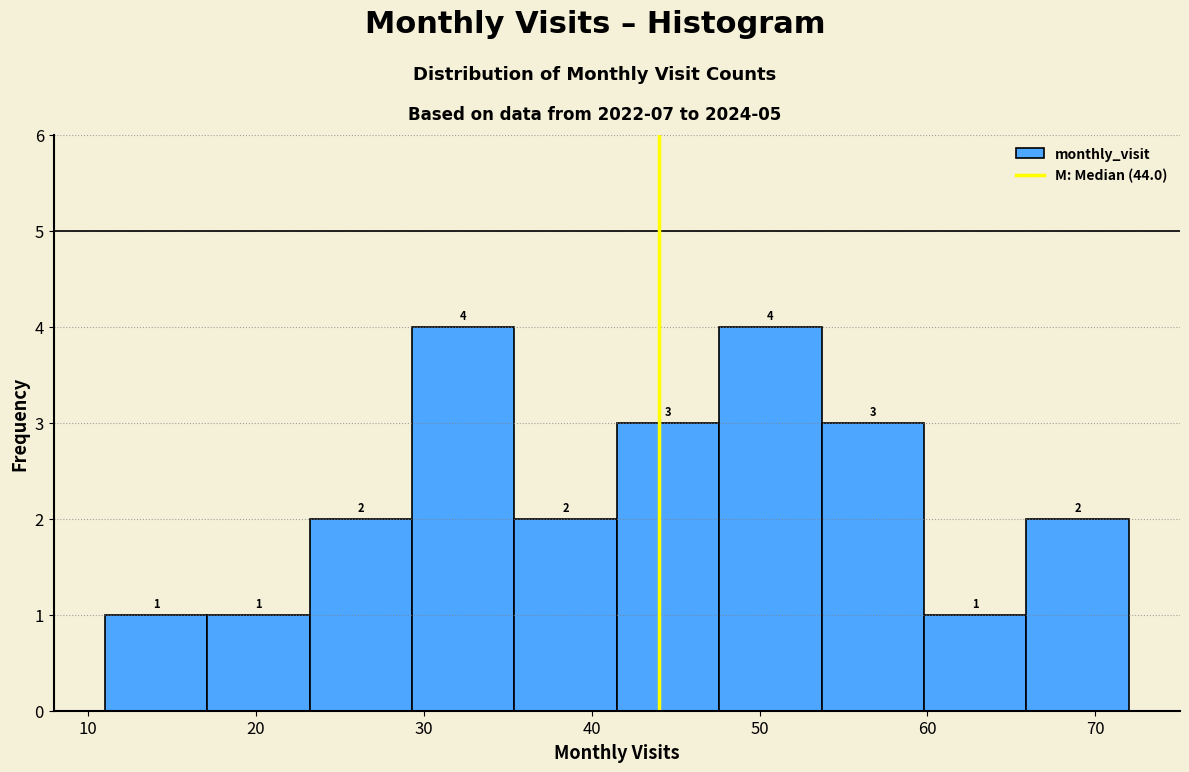

How tall is the bar that spans 47.6 to 53.7 on the x-axis? The bar edges are not printed on the chart, so give them approximately, as read against the axis.

4